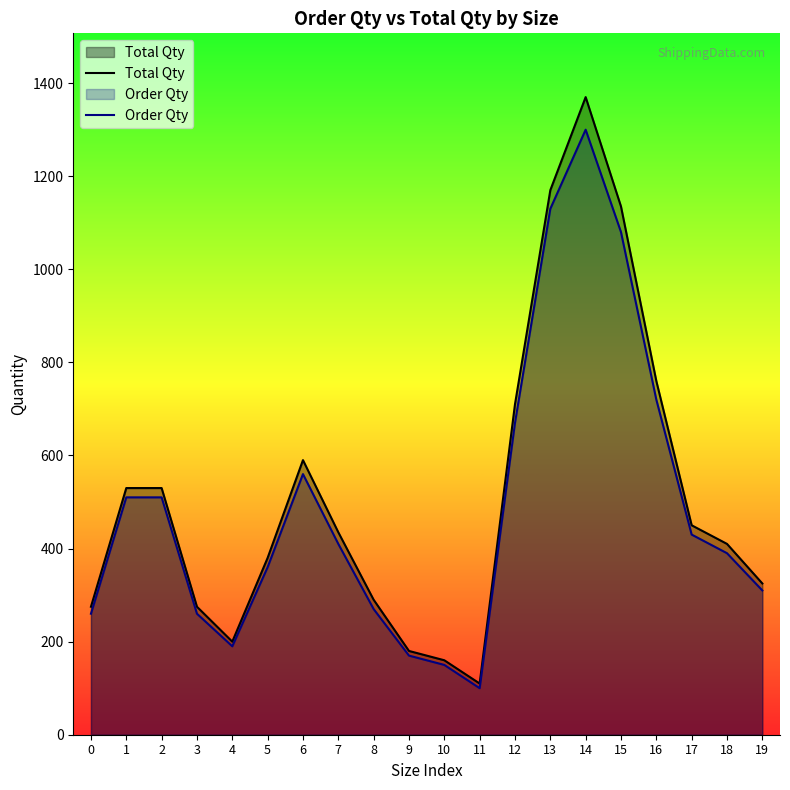

Count the number of categories in the chart.

20